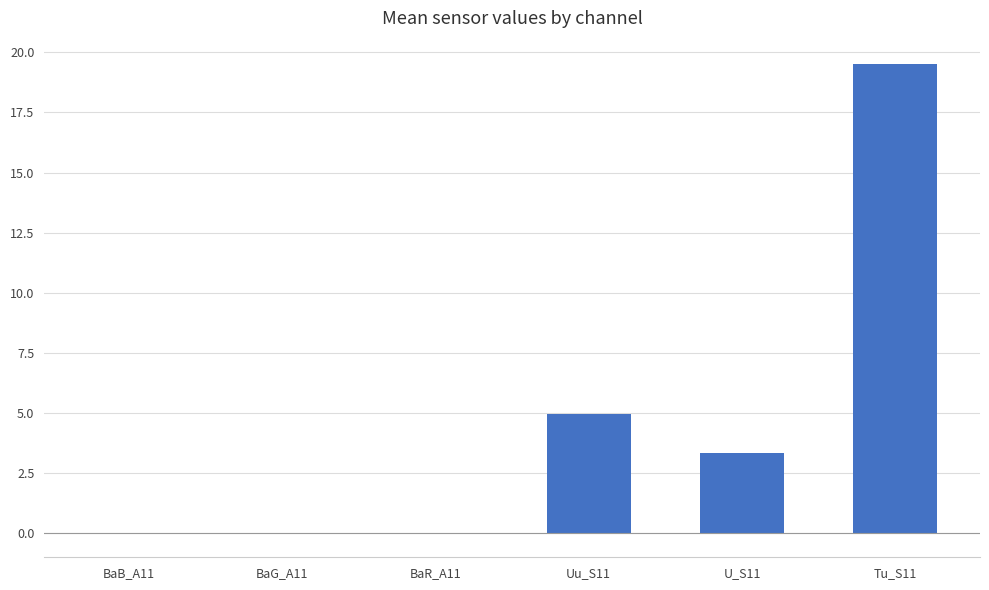

Are the bars horizontal?

No